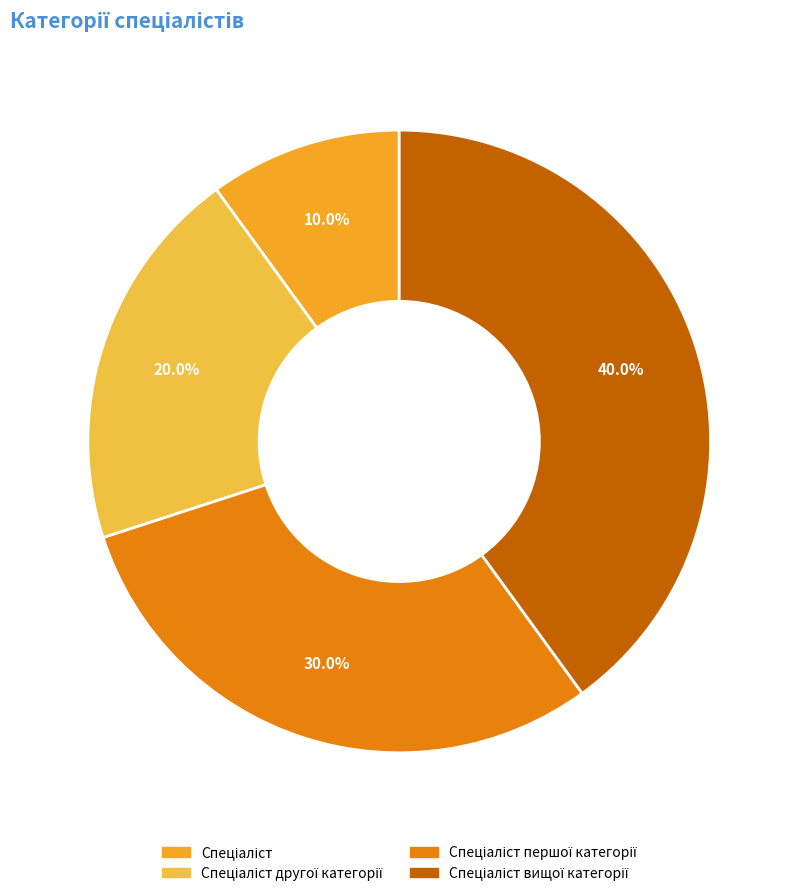

Count the number of slices in the pie.

4